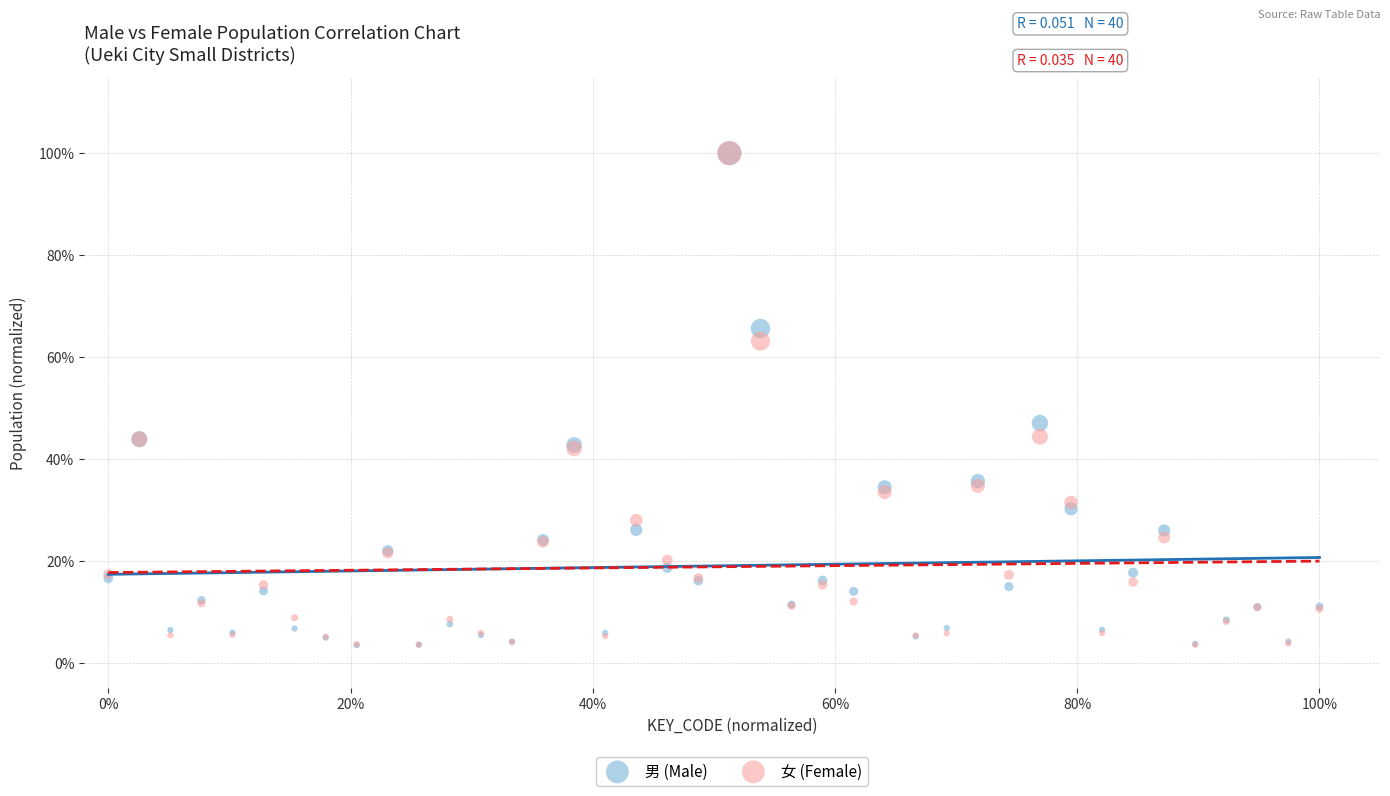

What are all the series names shown in the legend?

男 (Male), 女 (Female)